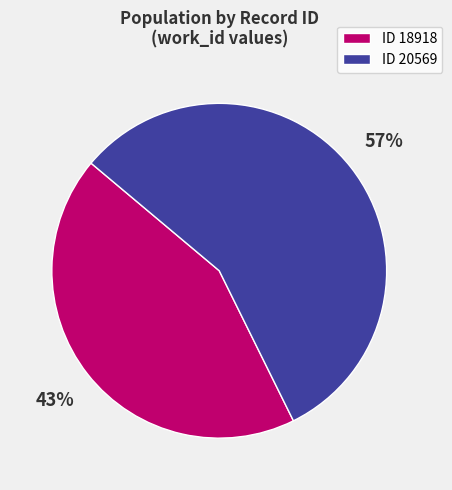

Is the sum of ID 18918 and ID 20569 greater than half?

Yes